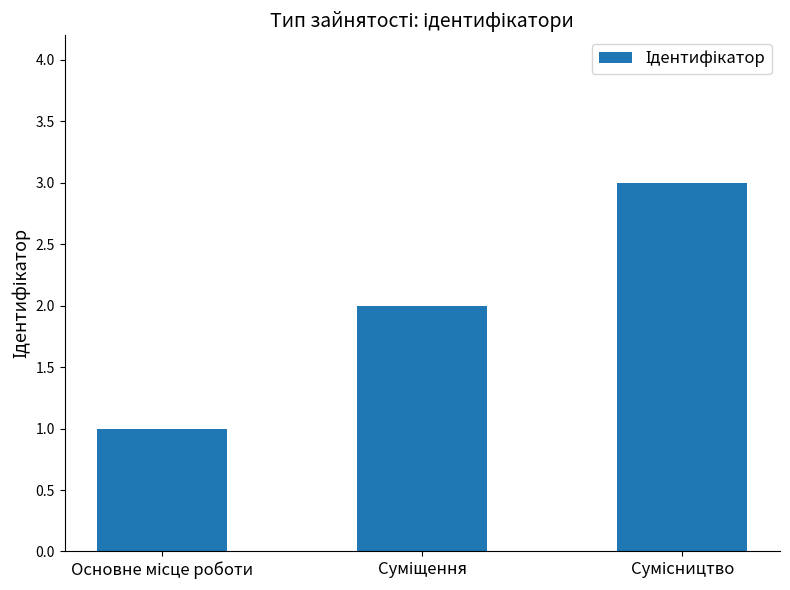

What is the sum of all values?

6